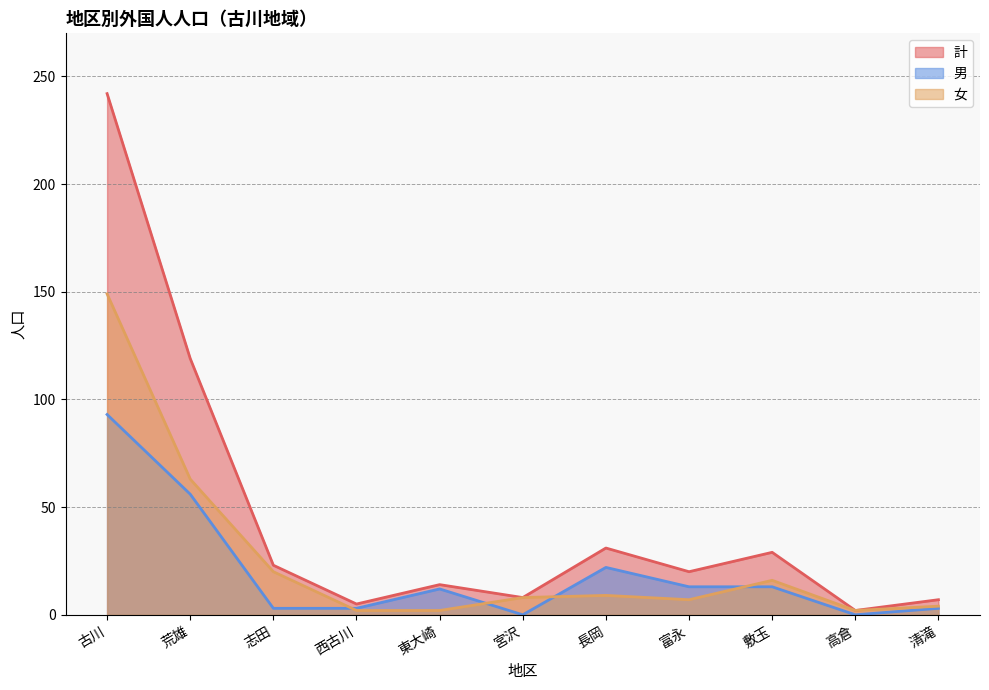

Reading left to right, what are all the values shown in this chart?

計: 242	119	23	5	14	8	31	20	29	2	7
男: 93	56	3	3	12	0	22	13	13	0	3
女: 149	63	20	2	2	8	9	7	16	2	4